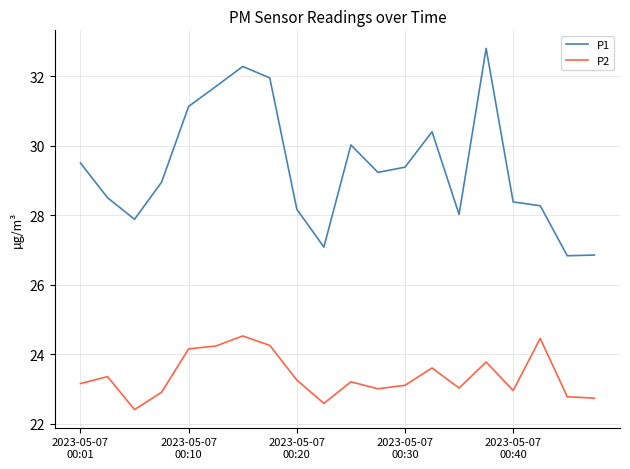

True or false: P1 and P2 cross at least once.

False